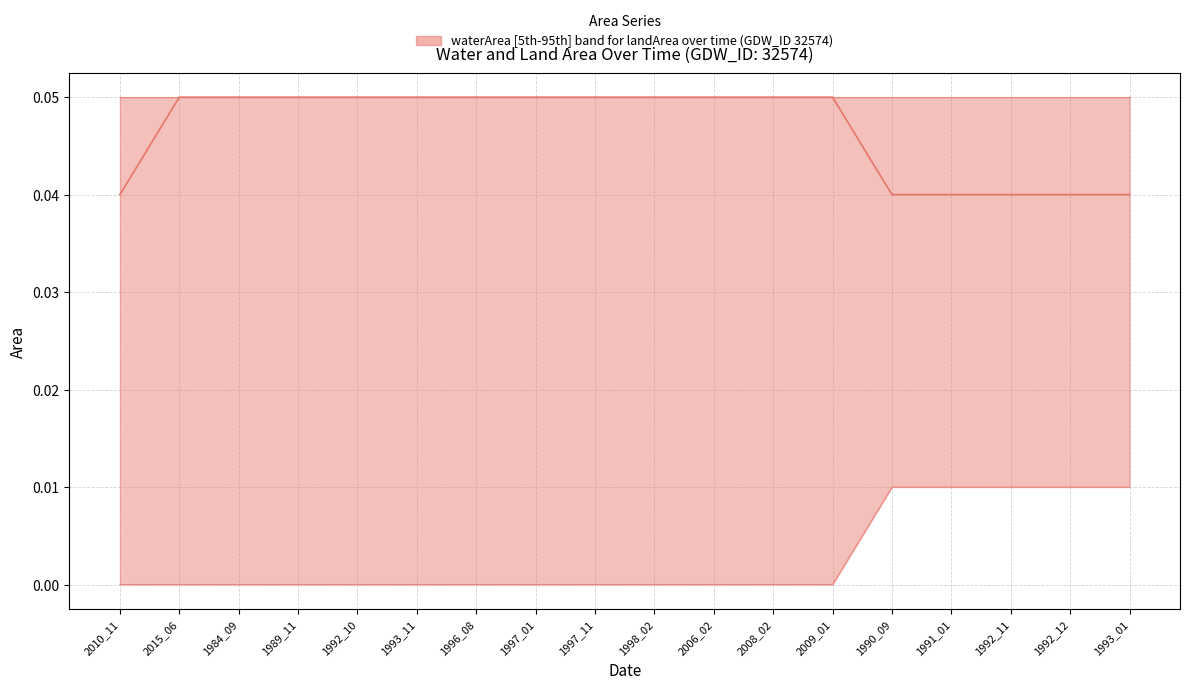

How many lines are shown in the chart?

2